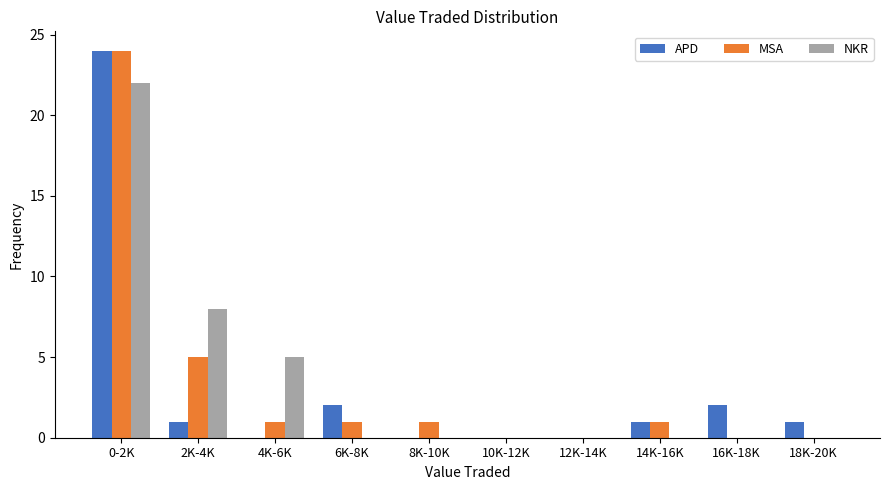

Reading right to left, what are all the values shown in this chart?

APD: 18K-20K=1	16K-18K=2	14K-16K=1	12K-14K=0	10K-12K=0	8K-10K=0	6K-8K=2	4K-6K=0	2K-4K=1	0-2K=24
MSA: 18K-20K=0	16K-18K=0	14K-16K=1	12K-14K=0	10K-12K=0	8K-10K=1	6K-8K=1	4K-6K=1	2K-4K=5	0-2K=24
NKR: 18K-20K=0	16K-18K=0	14K-16K=0	12K-14K=0	10K-12K=0	8K-10K=0	6K-8K=0	4K-6K=5	2K-4K=8	0-2K=22